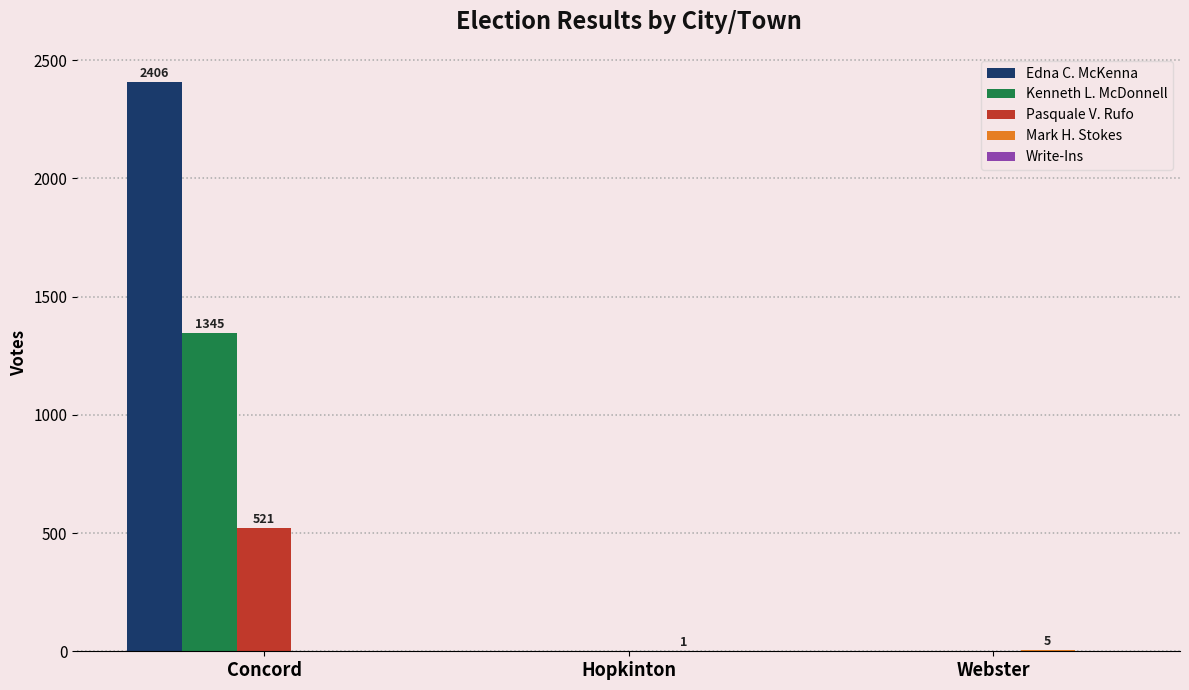

What value does the Pasquale V. Rufo series have at Concord?

521